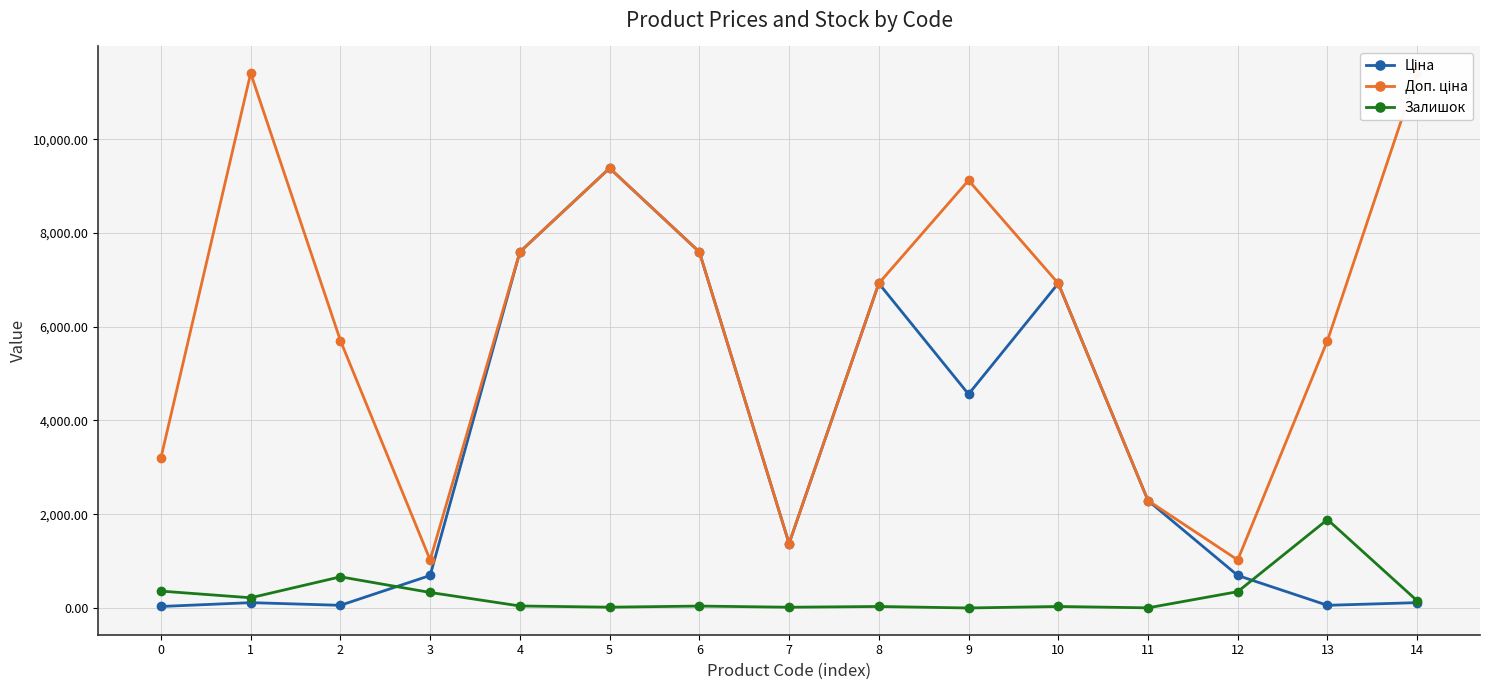

What is the difference between the second highest and second lowest values in the Доп. ціна series?

10385.4